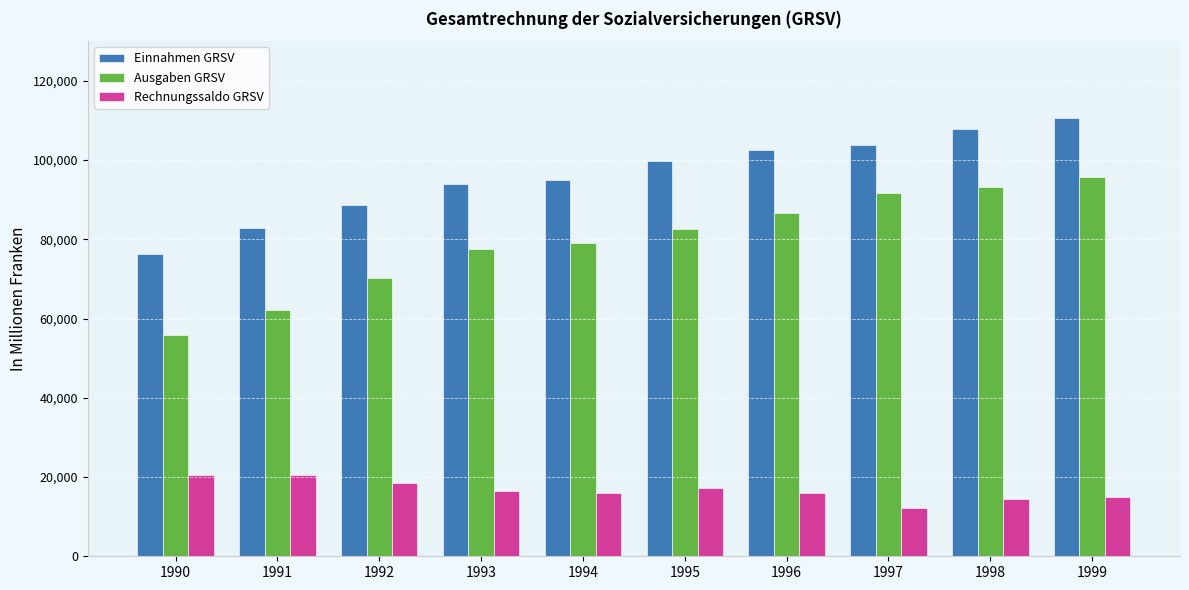

Which series has the widest spread of values?

Ausgaben GRSV